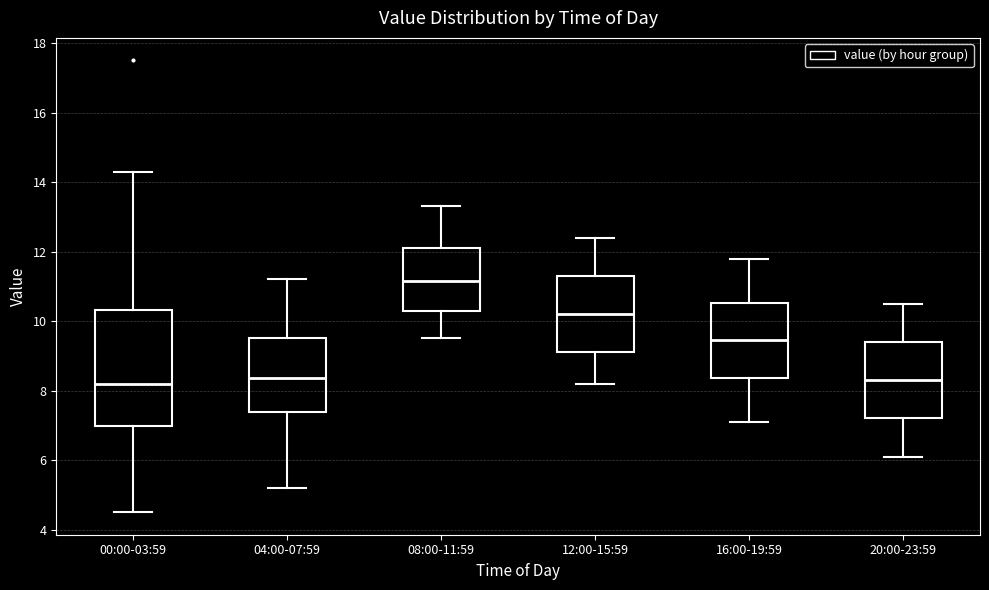

Comparing the boxes themselves (not the whiskers), which one is the tallest?

00:00-03:59